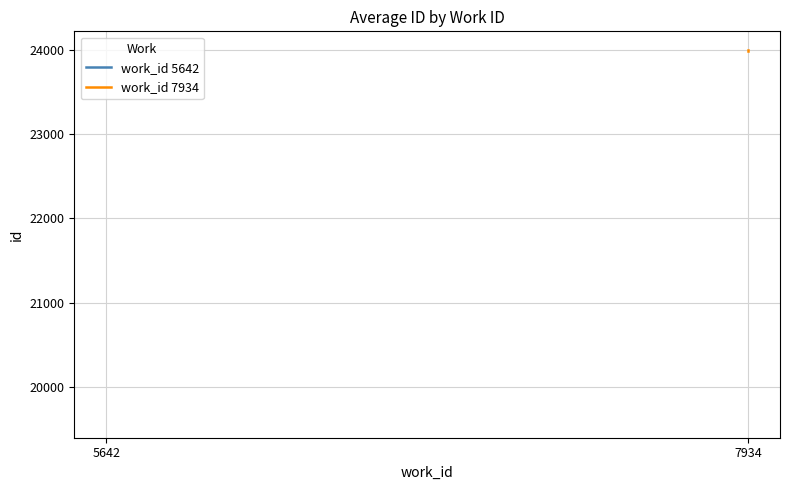

Which category has the highest value across all series?

7934